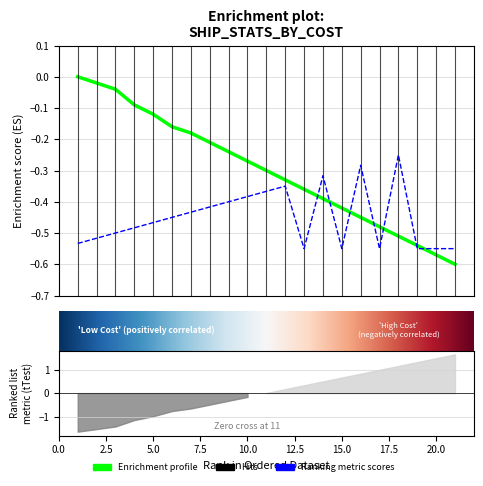

Is it true that 24 yr upgrades equals -0.9 at 18?

False